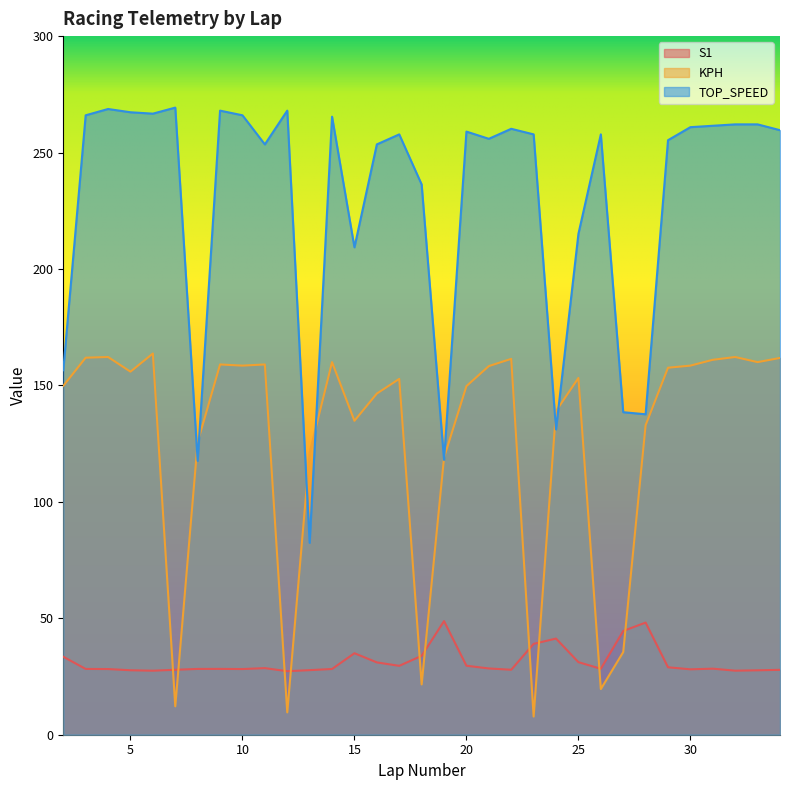

At which label does S1 first exceed 28?

2